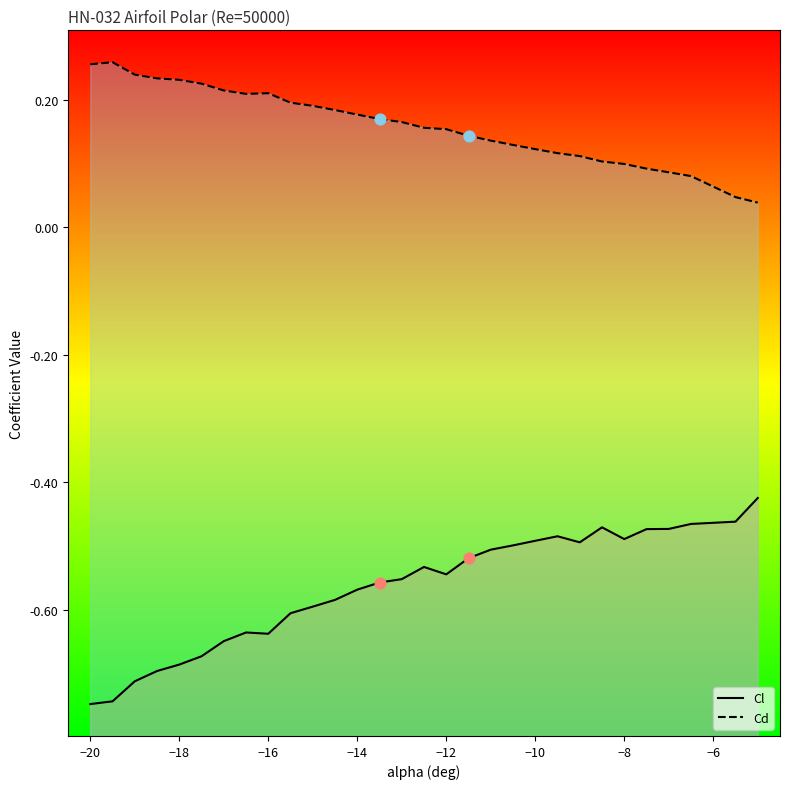

Which series contains the highest Y value?

Cd